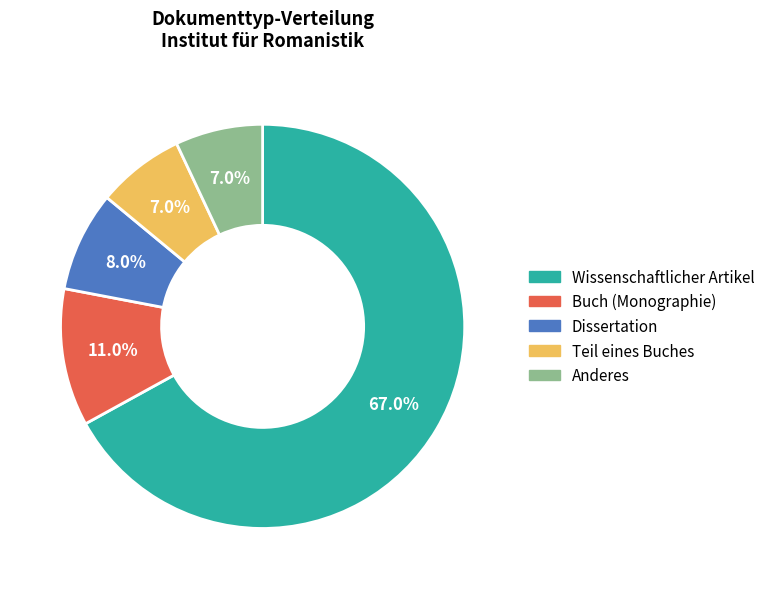

What is the majority slice?

Wissenschaftlicher Artikel